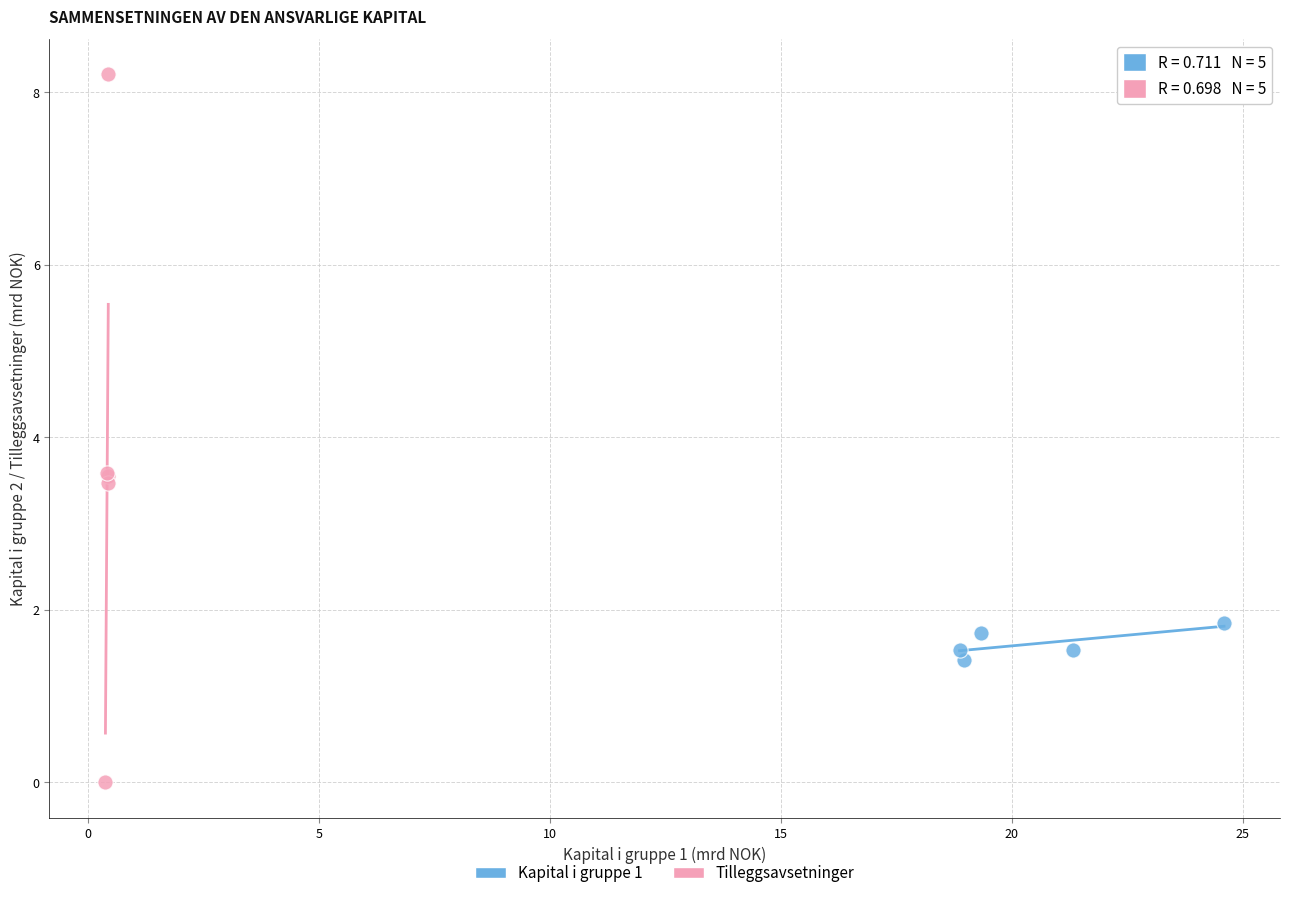

Which series reaches the minimum Y coordinate?

Tilleggsavsetninger